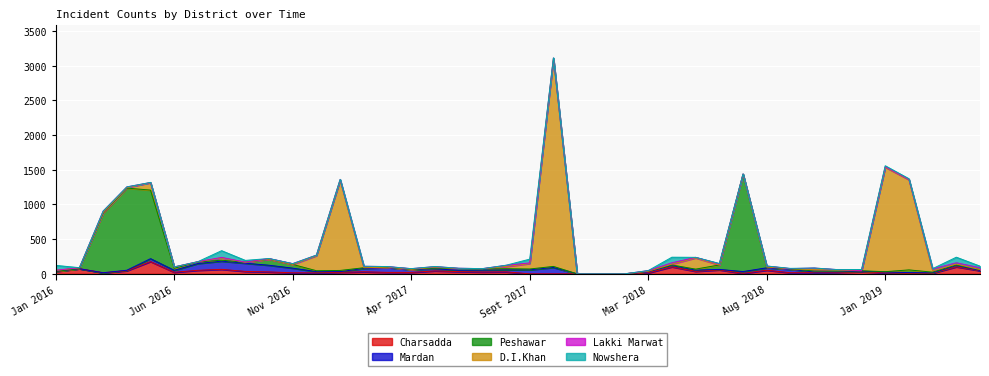

Reading left to right, what are all the values shown in this chart?

Charsadda: Jan 2016=32	Feb 2016=74	Mar 2016=16	Apr 2016=44	May 2016=177	Jun 2016=23	Jul 2016=51	Aug 2016=65	Sept 2016=35	Oct 2016=28	Nov 2016=15	Dec 2016=14	Jan 2017=22	Feb 2017=30	Mar 2017=21	Apr 2017=21	May 2017=42	Jun 2017=32	Jul 2017=27	Aug 2017=29	Sept 2017=0	Oct 2017=0	Nov 2017=0	Dec 2017=0	Feb 2018=0	Mar 2018=14	Apr 2018=101	May 2018=36	Jun 2018=57	Jul 2018=7	Aug 2018=52	Sept 2018=16	Oct 2018=17	Nov 2018=21	Dec 2018=31	Jan 2019=15	Feb 2019=8	Mar 2019=10	Apr 2019=101	May 2019=45
Mardan: Jan 2016=5	Feb 2016=0	Mar 2016=0	Apr 2016=8	May 2016=42	Jun 2016=28	Jul 2016=98	Aug 2016=118	Sept 2016=118	Oct 2016=96	Nov 2016=67	Dec 2016=18	Jan 2017=10	Feb 2017=48	Mar 2017=69	Apr 2017=40	May 2017=30	Jun 2017=20	Jul 2017=27	Aug 2017=30	Sept 2017=58	Oct 2017=92	Nov 2017=0	Dec 2017=0	Feb 2018=0	Mar 2018=15	Apr 2018=18	May 2018=18	Jun 2018=7	Jul 2018=26	Aug 2018=35	Sept 2018=49	Oct 2018=10	Nov 2018=7	Dec 2018=7	Jan 2019=12	Feb 2019=10	Mar 2019=5	Apr 2019=18	May 2019=5
Peshawar: Jan 2016=0	Feb 2016=3	Mar 2016=860	Apr 2016=1184	May 2016=988	Jun 2016=29	Jul 2016=22	Aug 2016=14	Sept 2016=13	Oct 2016=87	Nov 2016=54	Dec 2016=13	Jan 2017=17	Feb 2017=10	Mar 2017=6	Apr 2017=4	May 2017=11	Jun 2017=23	Jul 2017=17	Aug 2017=15	Sept 2017=12	Oct 2017=15	Nov 2017=0	Dec 2017=0	Feb 2018=0	Mar 2018=8	Apr 2018=9	May 2018=14	Jun 2018=64	Jul 2018=1402	Aug 2018=11	Sept 2018=7	Oct 2018=14	Nov 2018=12	Dec 2018=6	Jan 2019=4	Feb 2019=39	Mar 2019=9	Apr 2019=9	May 2019=10
D.I.Khan: Jan 2016=13	Feb 2016=10	Mar 2016=8	Apr 2016=7	May 2016=107	Jun 2016=18	Jul 2016=3	Aug 2016=32	Sept 2016=0	Oct 2016=0	Nov 2016=0	Dec 2016=217	Jan 2017=1300	Feb 2017=0	Mar 2017=0	Apr 2017=0	May 2017=13	Jun 2017=0	Jul 2017=3	Aug 2017=31	Sept 2017=79	Oct 2017=2994	Nov 2017=0	Dec 2017=0	Feb 2018=0	Mar 2018=0	Apr 2018=13	May 2018=162	Jun 2018=0	Jul 2018=0	Aug 2018=0	Sept 2018=0	Oct 2018=20	Nov 2018=15	Dec 2018=0	Jan 2019=1506	Feb 2019=1300	Mar 2019=21	Apr 2019=13	May 2019=2
Lakki Marwat: Jan 2016=2	Feb 2016=2	Mar 2016=20	Apr 2016=10	May 2016=2	Jun 2016=2	Jul 2016=2	Aug 2016=8	Sept 2016=3	Oct 2016=10	Nov 2016=11	Dec 2016=8	Jan 2017=11	Feb 2017=21	Mar 2017=9	Apr 2017=10	May 2017=8	Jun 2017=6	Jul 2017=1	Aug 2017=18	Sept 2017=9	Oct 2017=10	Nov 2017=0	Dec 2017=0	Feb 2018=0	Mar 2018=10	Apr 2018=19	May 2018=8	Jun 2018=16	Jul 2018=5	Aug 2018=15	Sept 2018=3	Oct 2018=23	Nov 2018=6	Dec 2018=4	Jan 2019=8	Feb 2019=5	Mar 2019=25	Apr 2019=19	May 2019=26
Nowshera: Jan 2016=70	Feb 2016=0	Mar 2016=0	Apr 2016=0	May 2016=2	Jun 2016=0	Jul 2016=0	Aug 2016=97	Sept 2016=25	Oct 2016=0	Nov 2016=0	Dec 2016=0	Jan 2017=2	Feb 2017=1	Mar 2017=0	Apr 2017=0	May 2017=2	Jun 2017=0	Jul 2017=0	Aug 2017=1	Sept 2017=54	Oct 2017=2	Nov 2017=0	Dec 2017=0	Feb 2018=0	Mar 2018=0	Apr 2018=80	May 2018=0	Jun 2018=6	Jul 2018=0	Aug 2018=0	Sept 2018=4	Oct 2018=0	Nov 2018=0	Dec 2018=15	Jan 2019=13	Feb 2019=9	Mar 2019=5	Apr 2019=80	May 2019=23